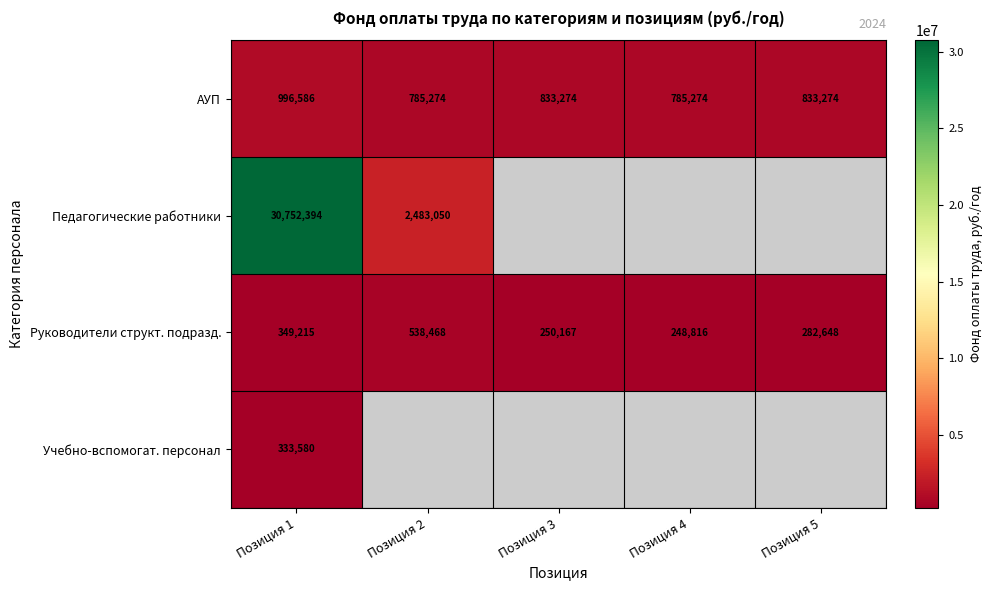

Read the Руководители структ. подразд. value at Позиция 1.

349215.0